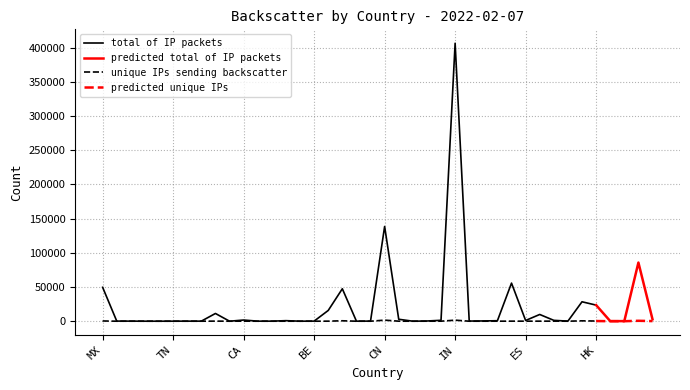

True or false: unique IPs sending backscatter and total of IP packets cross at least once.

False